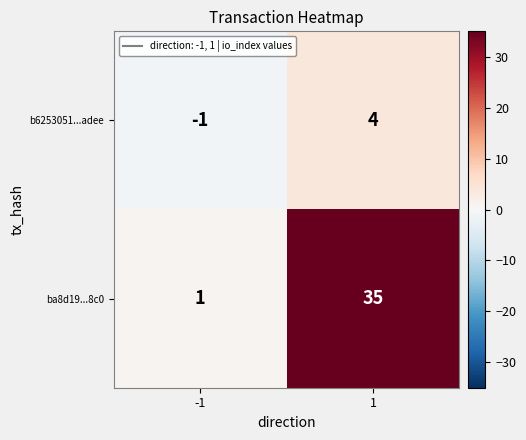

What is the difference between the highest and lowest values at -1?

2